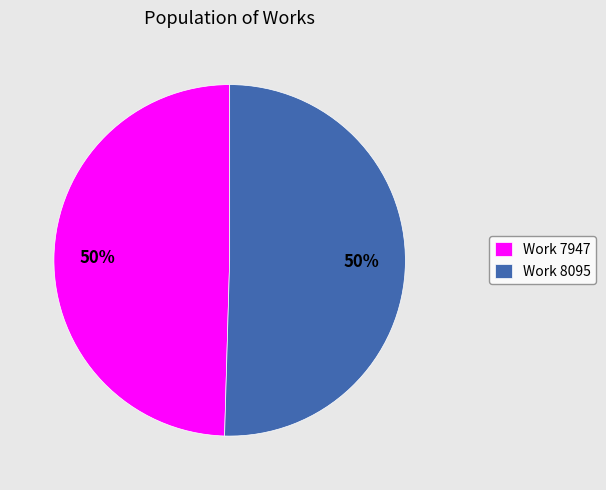

How many slices are in this pie chart?

2